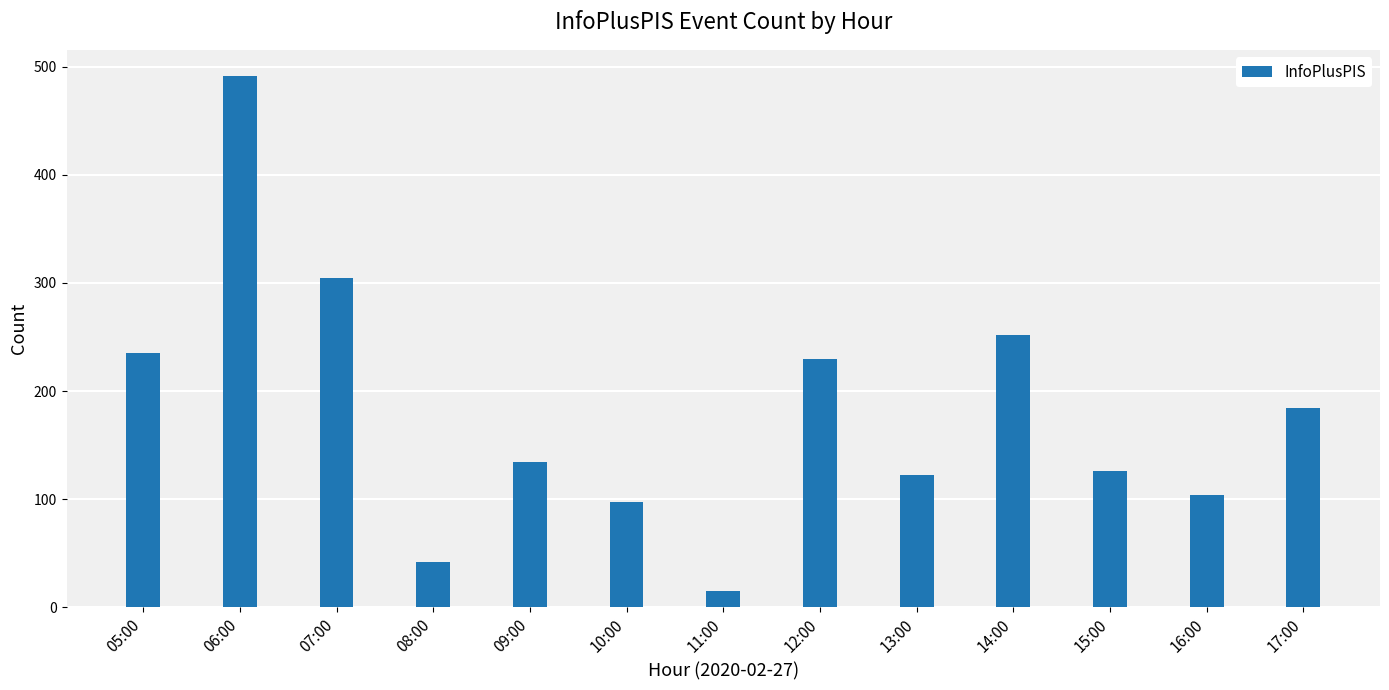

What is the greatest value displayed?

491